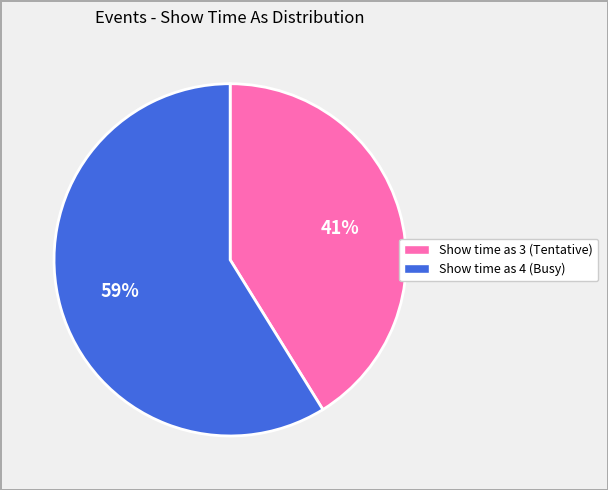

To the nearest percent, what is the difference between the largest and smallest slice percentages?

18%